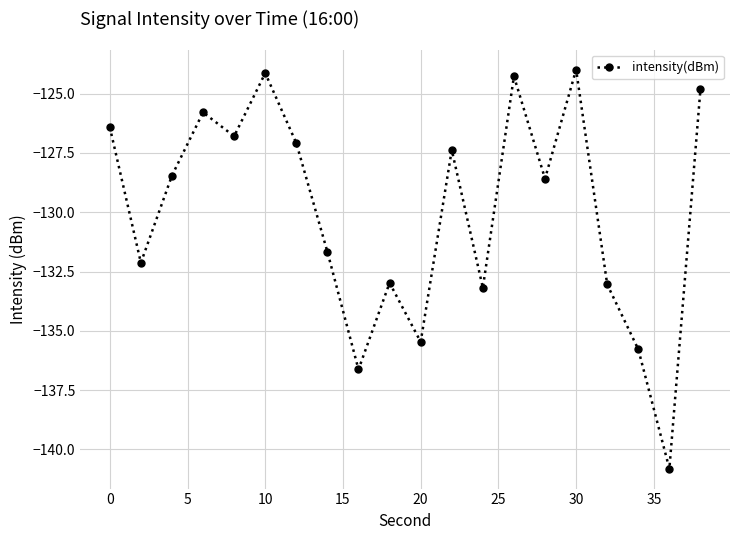

What is the smallest value displayed?

-140.8